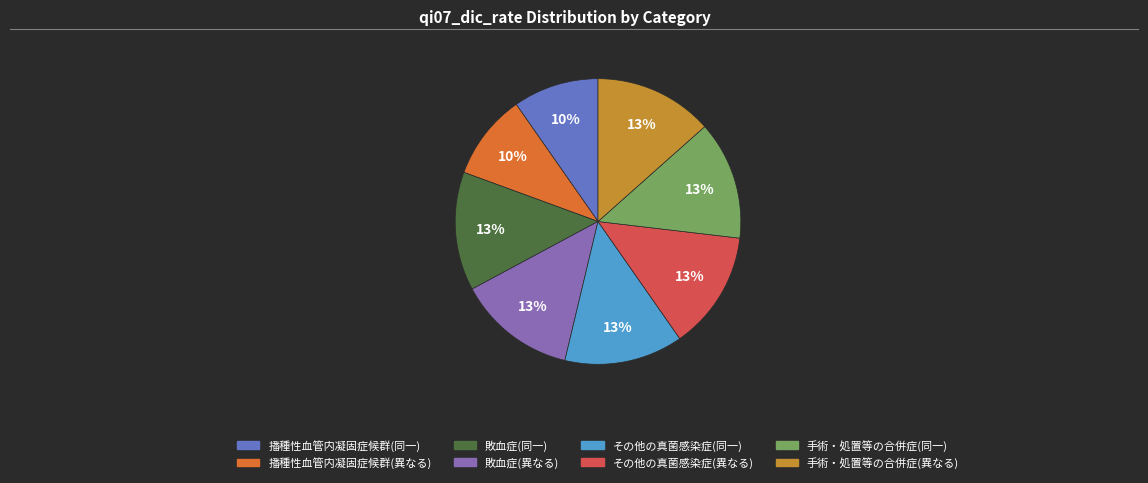

To the nearest percent, what is the combined percentage of 手術・処置等の合併症(同一) and 播種性血管内凝固症候群(異なる)?

23%